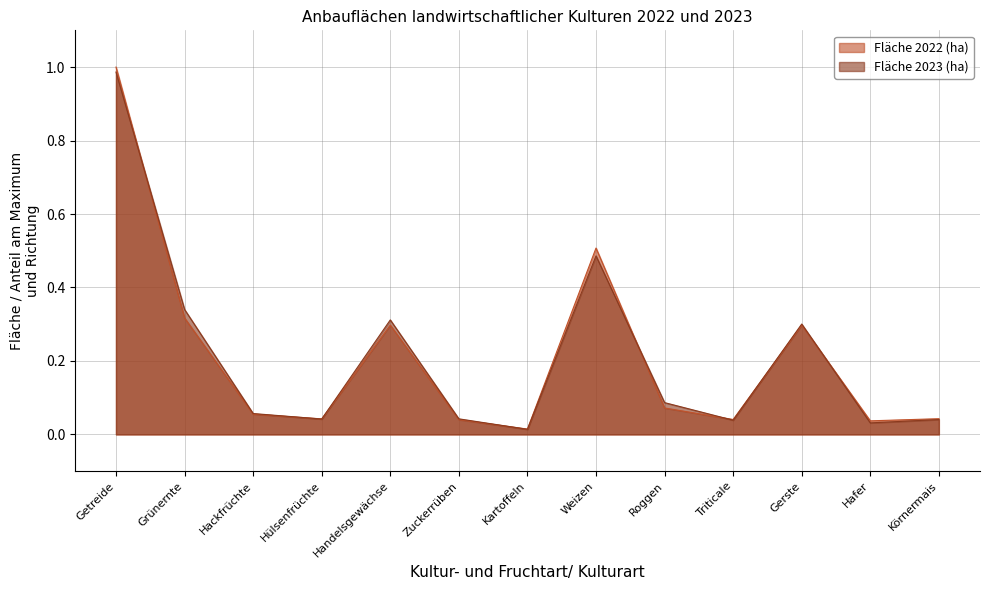

What is the difference between the second highest and minimum values in the Fläche 2023 (ha) series?

0.5